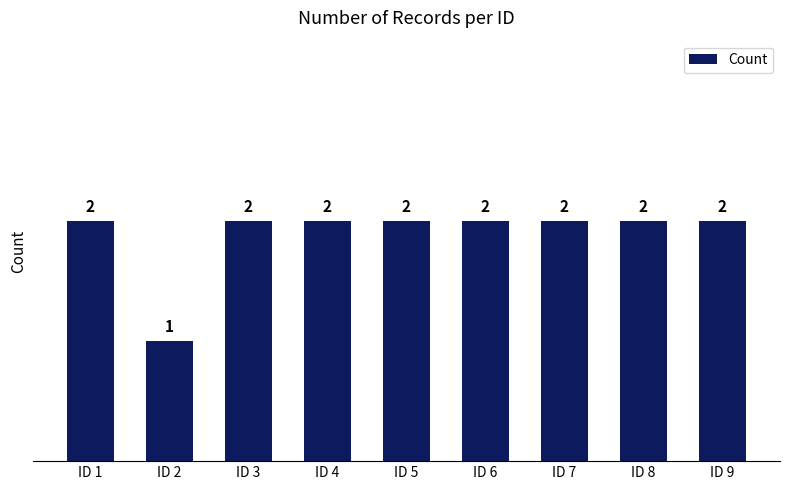

Approximately how many times larger is the value at ID 3 compared to ID 1?

1.0